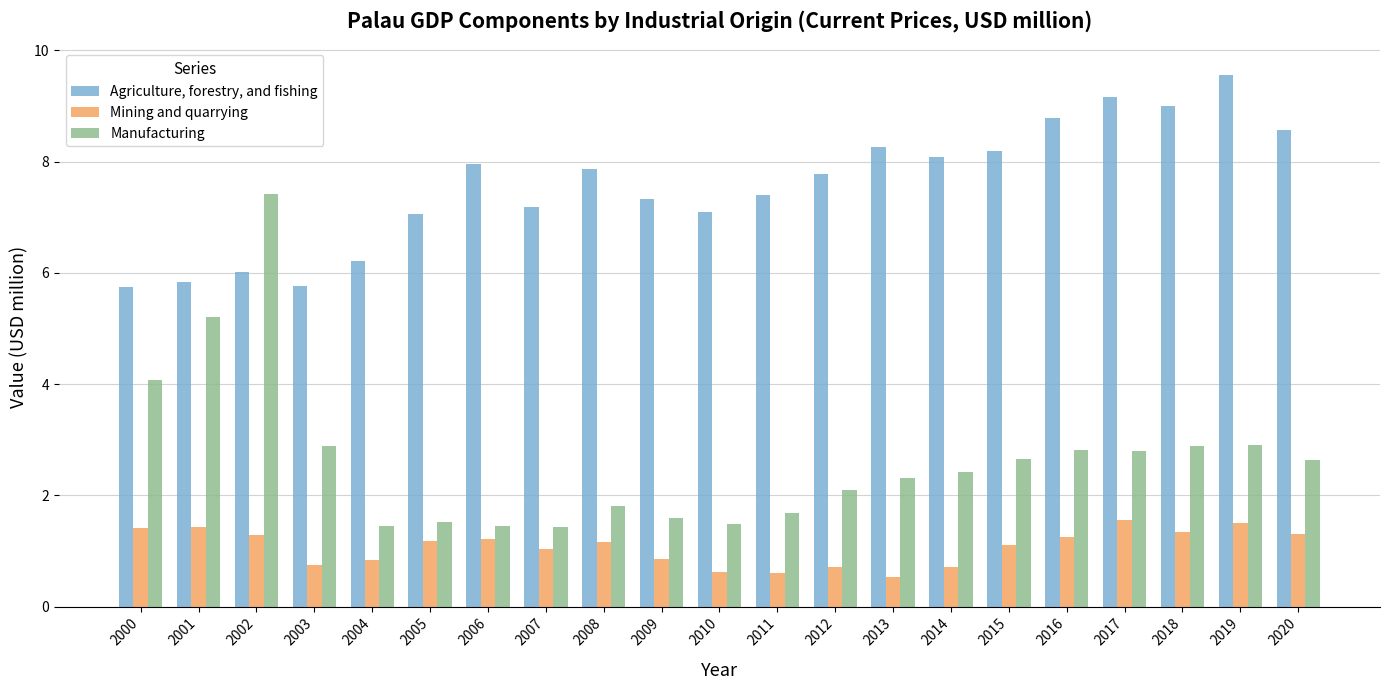

What is the sum of the Mining and quarrying values at 2010 and 2014?

1.3